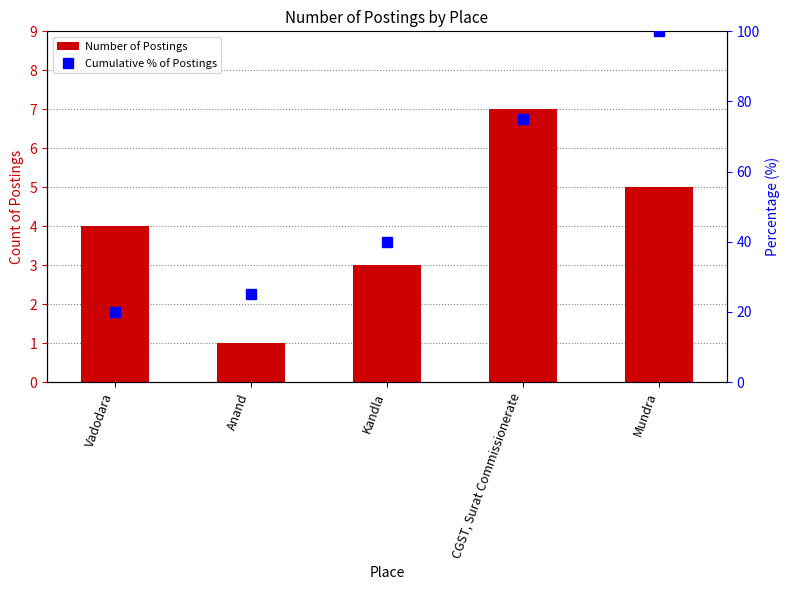

Which category has the lowest value in the Number of Postings series?

Anand